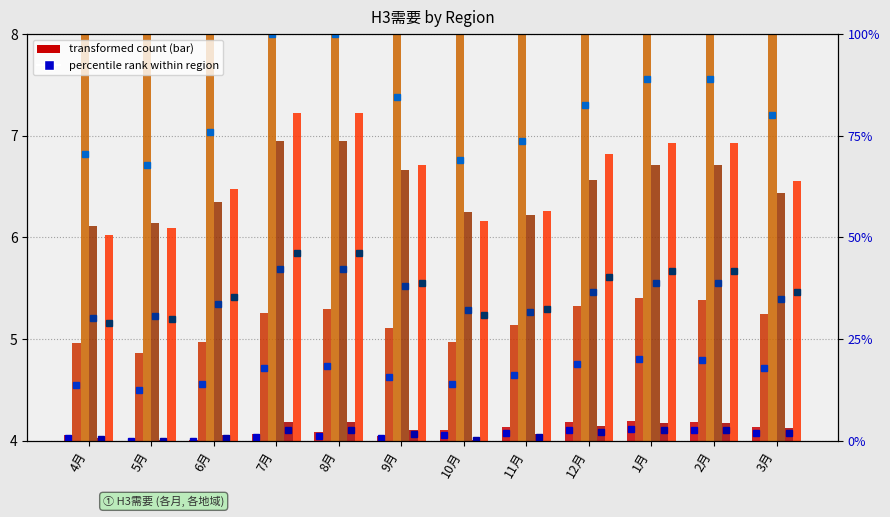

What is the average value of the 東北 series?

1.2